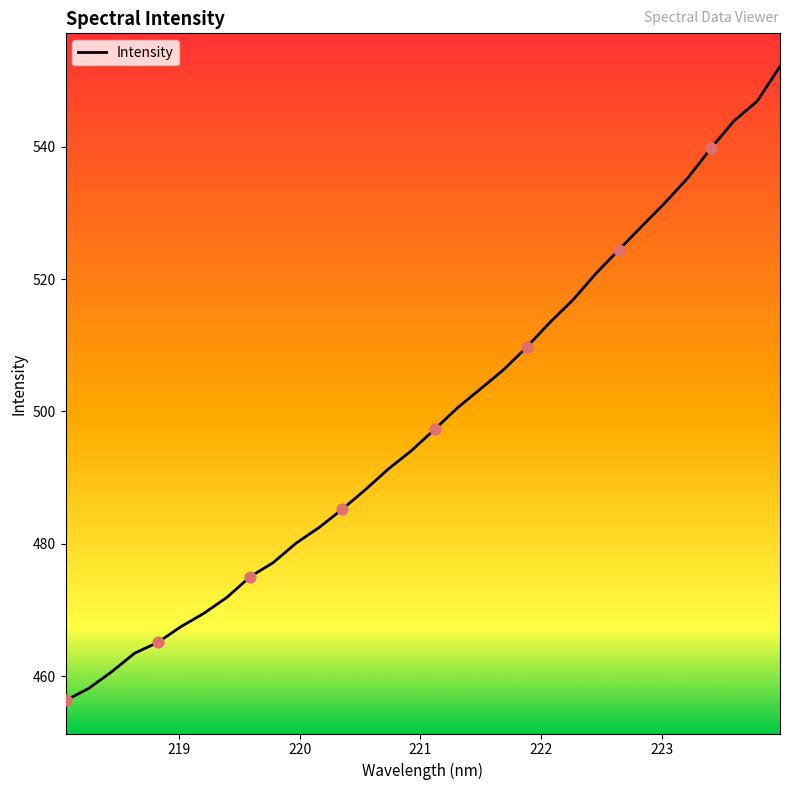

What is the greatest value displayed?

552.1